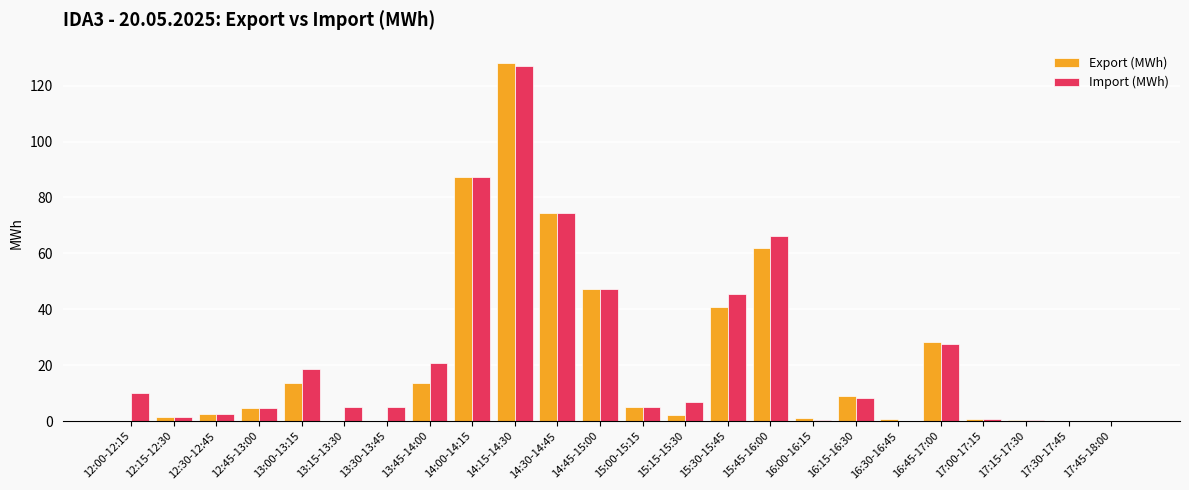

How many data points does each series have?

24